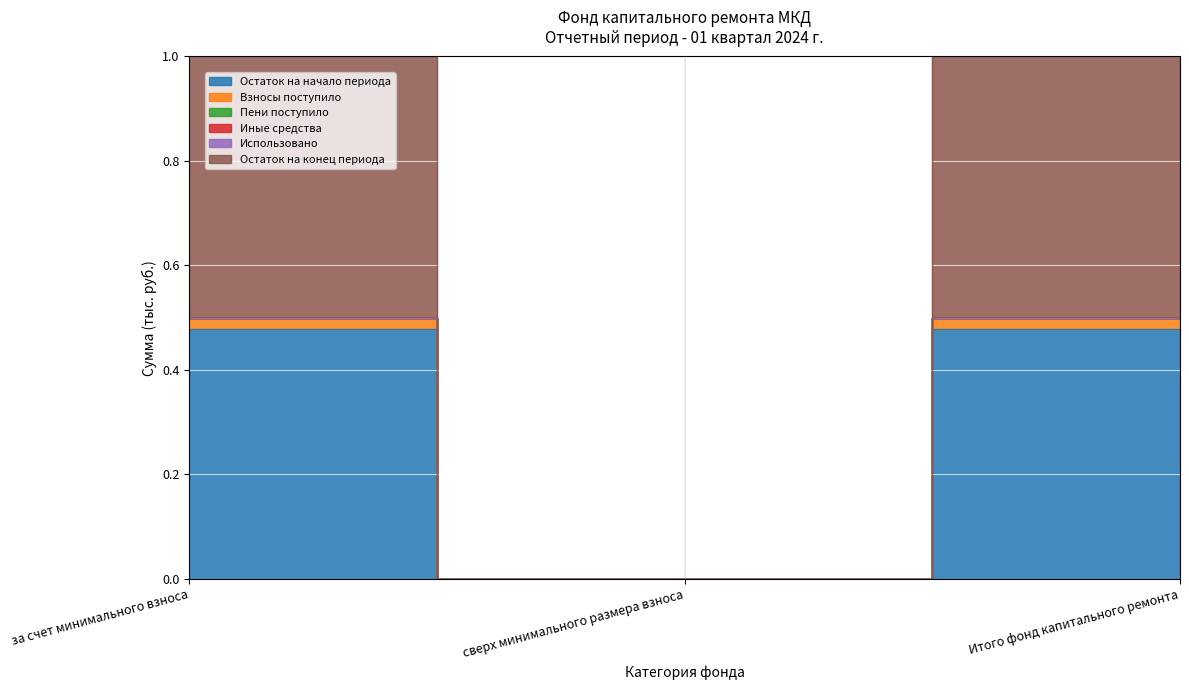

Rank the categories by Остаток на конец периода value from highest to lowest.

за счет минимального взноса, Итого фонд капитального ремонта, сверх минимального размера взноса